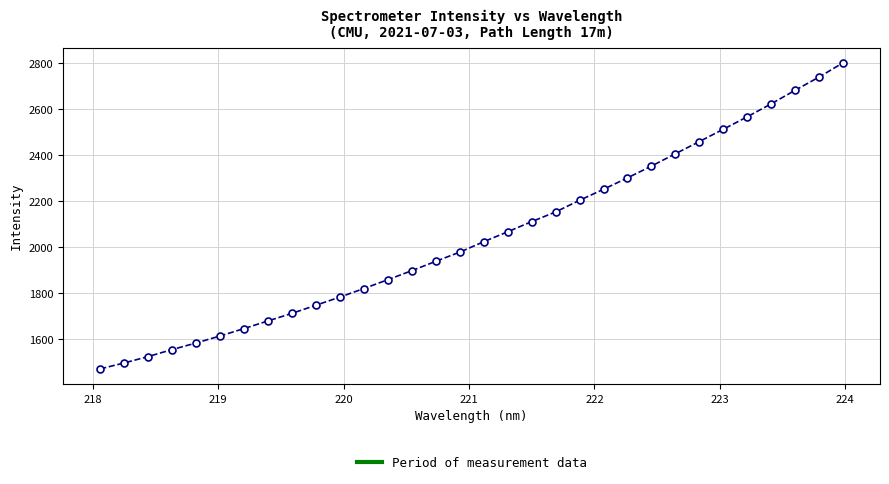

What is the value of the 26th point from the left?

2459.4